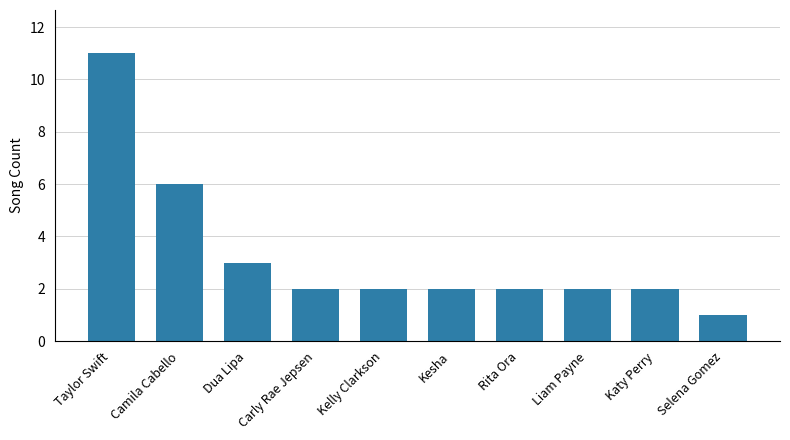

What is the sum of the values at Dua Lipa and Rita Ora?

5